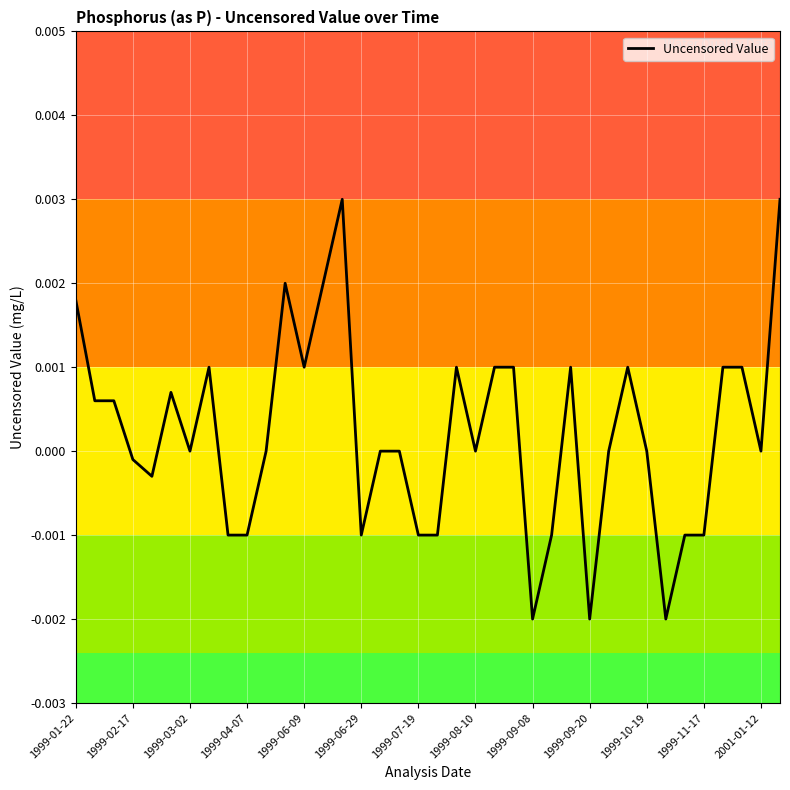

Does the chart display data point markers on the line(s)?

No